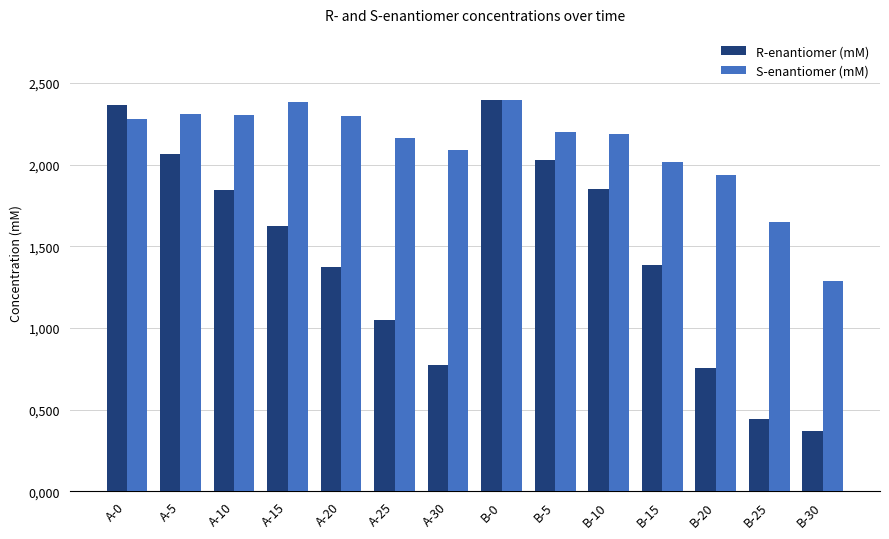

What are all the series names shown in the legend?

R-enantiomer (mM), S-enantiomer (mM)